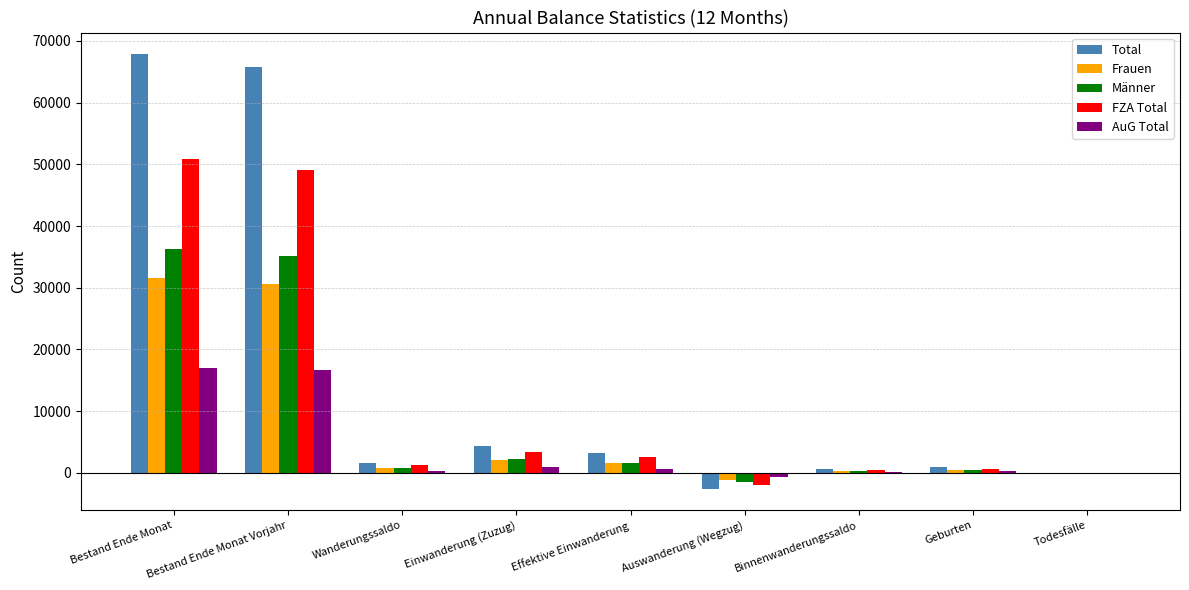

Is the value of Total at Bestand Ende Monat Vorjahr greater than the value of Frauen at Wanderungssaldo?

Yes